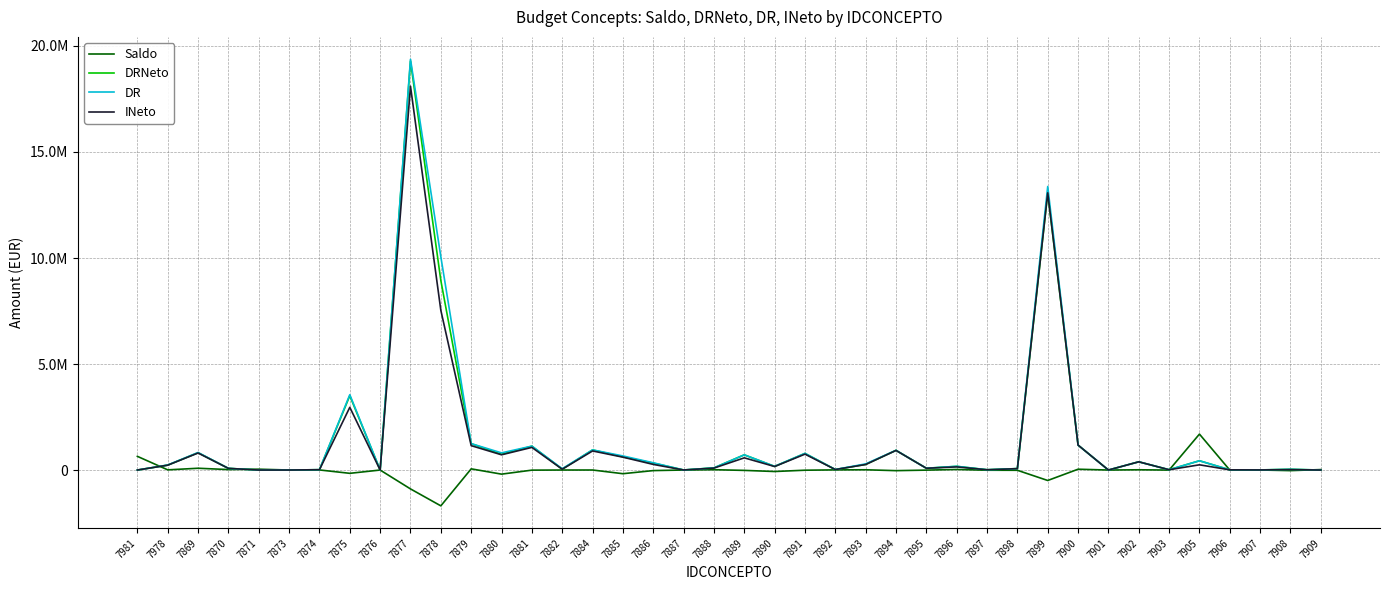

Is the value of DRNeto at 7895 greater than the value of Saldo at 7878?

Yes